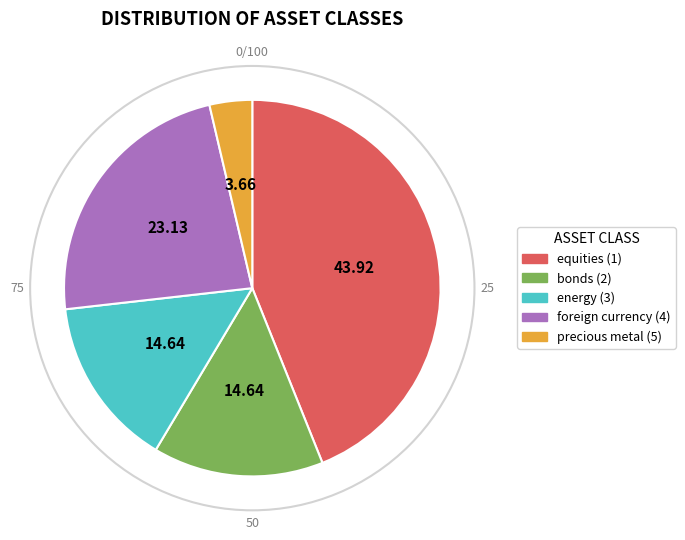

Combined, do foreign currency (4) and energy (3) account for over 50%?

No